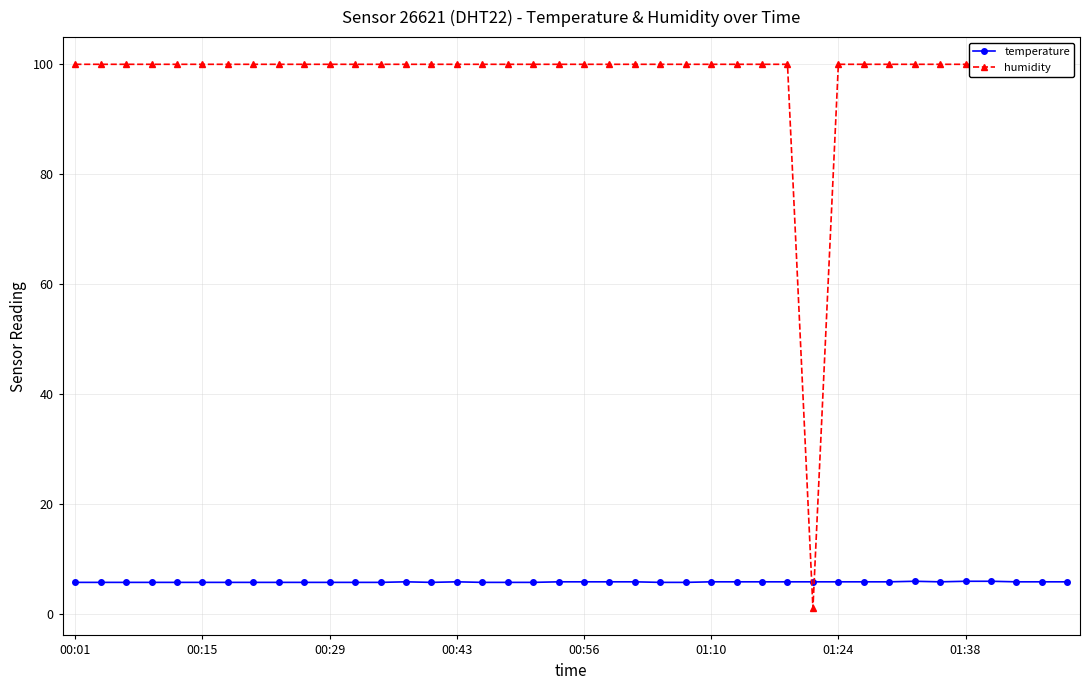

After their last crossing, which series has the higher values: humidity or temperature?

humidity